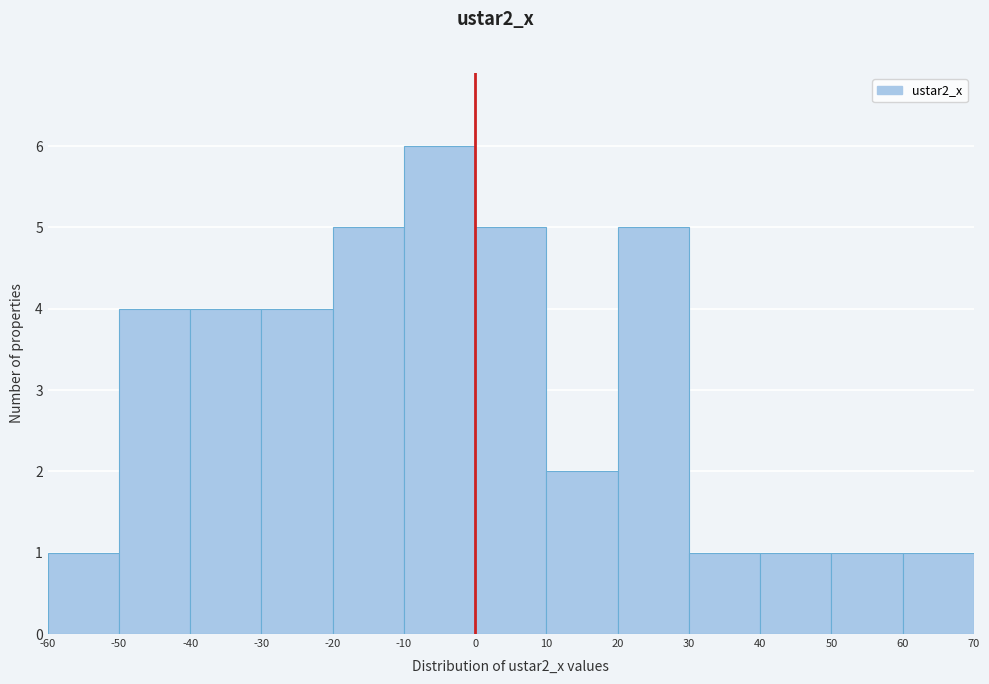

Reading left to right, transcribe this chart: for each bar, give the range it covers on the x-axis and its height. The values are not printed on the chart, so give them approximately, as read against the axis.

-60 to -50: 1
-50 to -40: 4
-40 to -30: 4
-30 to -20: 4
-20 to -10: 5
-10 to 0: 6
0 to 10: 5
10 to 20: 2
20 to 30: 5
30 to 40: 1
40 to 50: 1
50 to 60: 1
60 to 70: 1